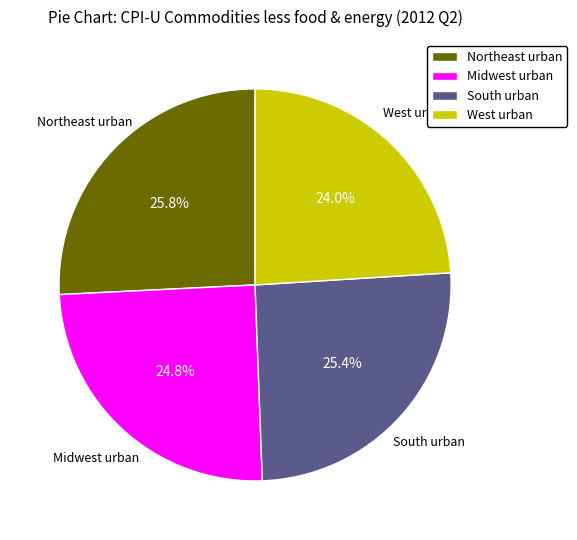

Combined, do West urban and Northeast urban account for over 50%?

No